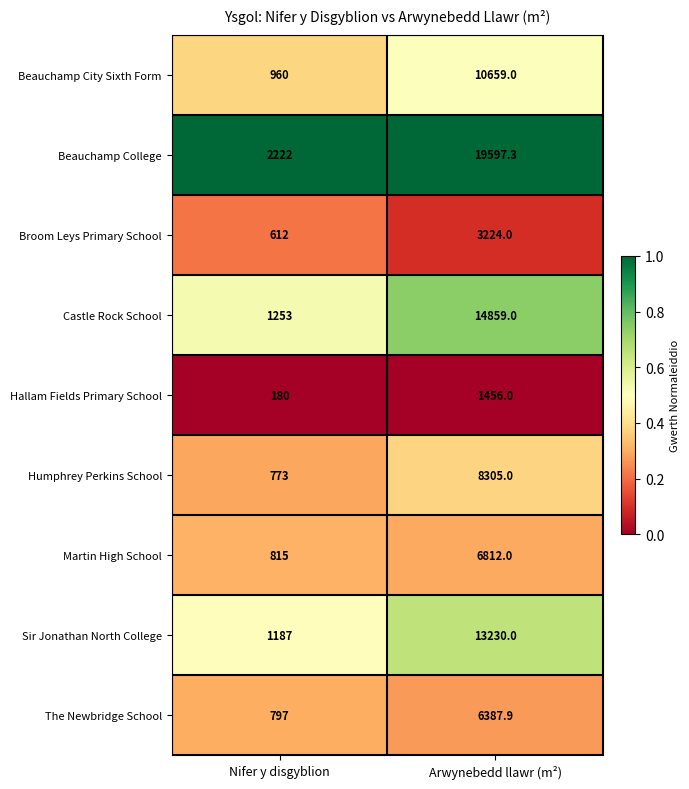

True or false: The Newbridge School has a value of 6387.9 at Arwynebedd llawr (m²).

True